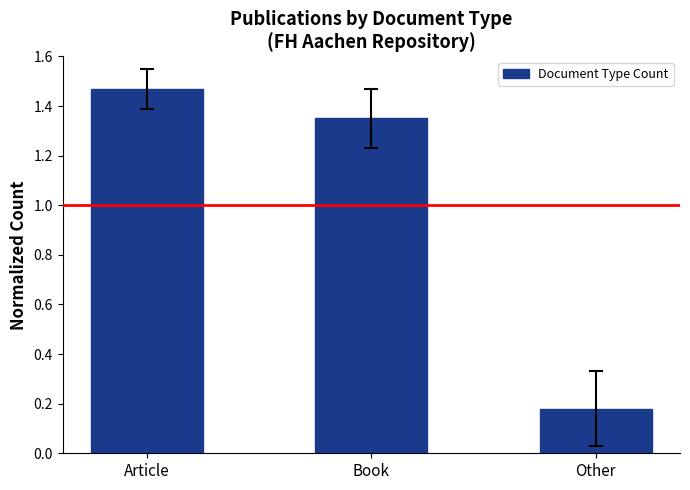

List the labels in order of value, largest first.

Article, Book, Other